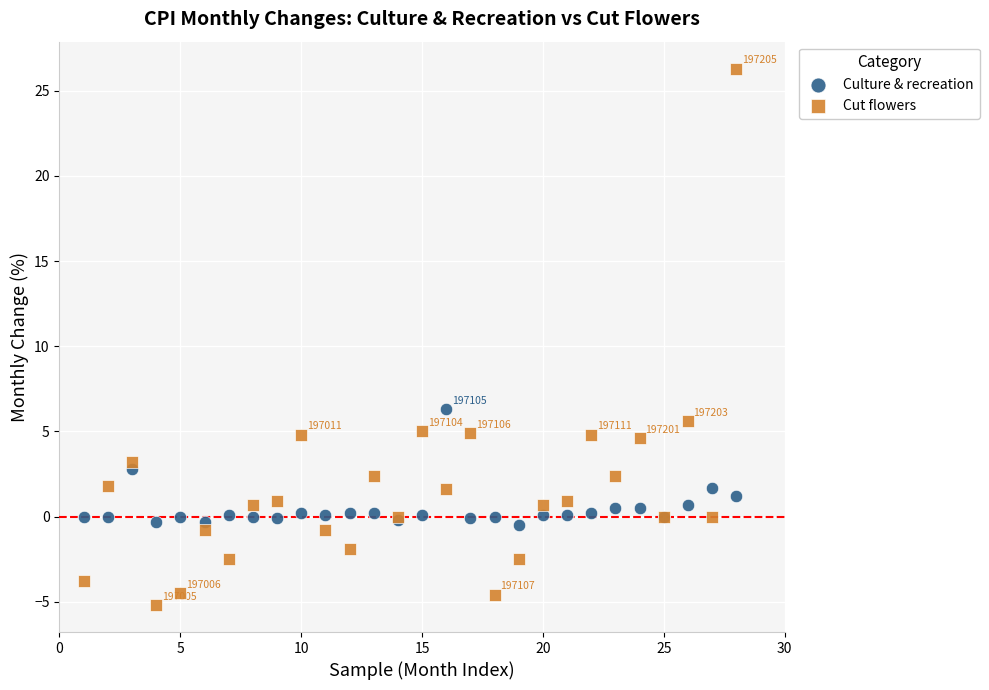

Which series contains the lowest Y value?

Cut flowers